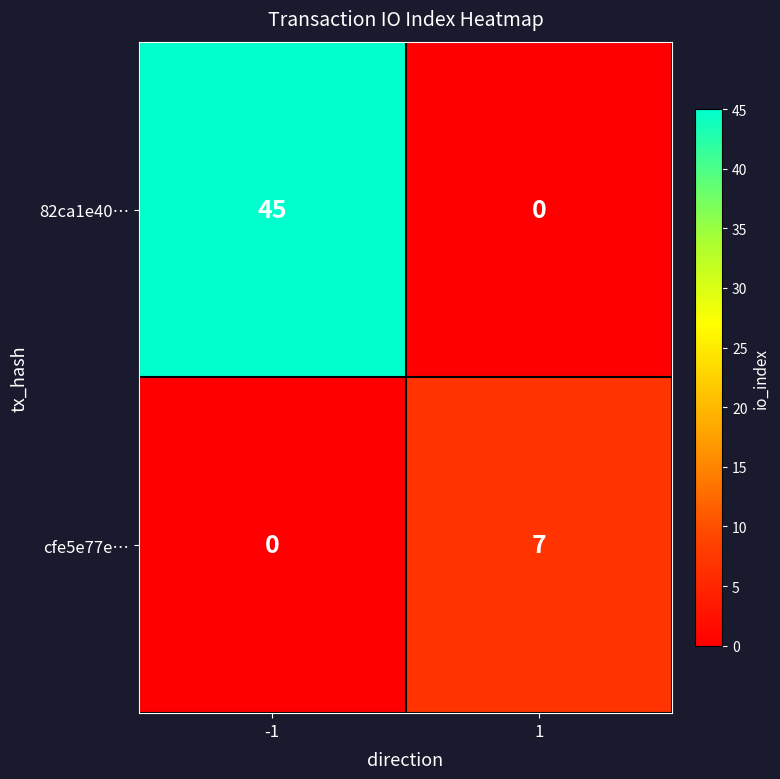

What value does the cfe5e77e… series have at 1?

7